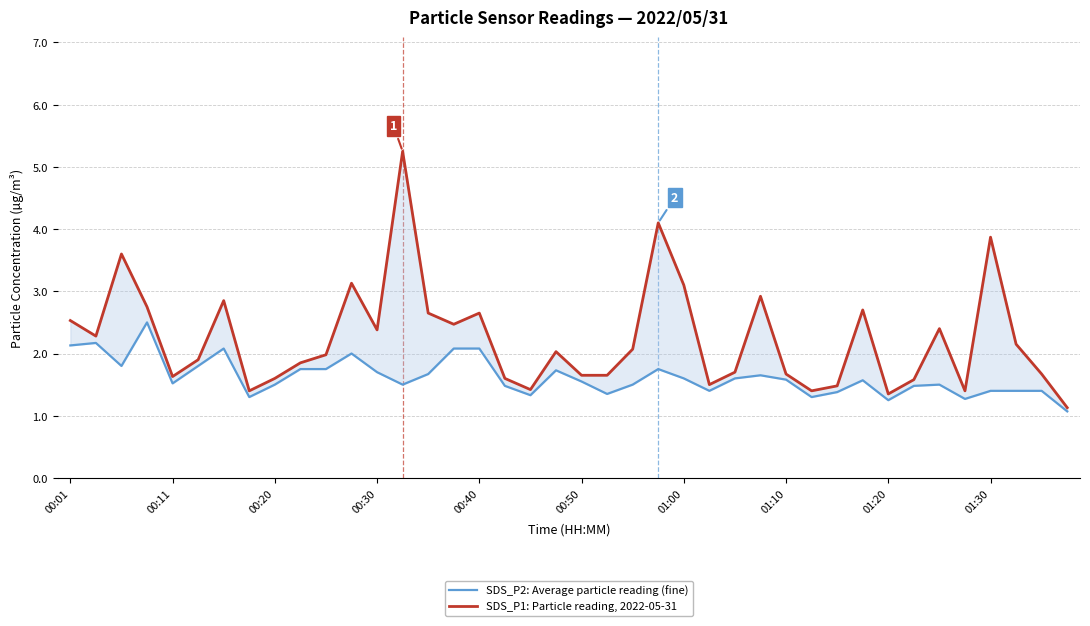

The SDS_P2: Average particle reading (fine) series shows 2.8 at 01:00. True or false?

False